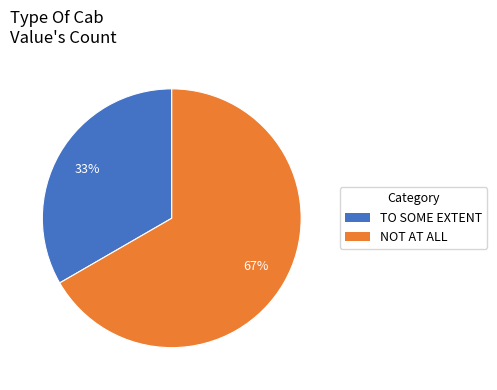

Rank the categories by value from lowest to highest.

TO SOME EXTENT, NOT AT ALL